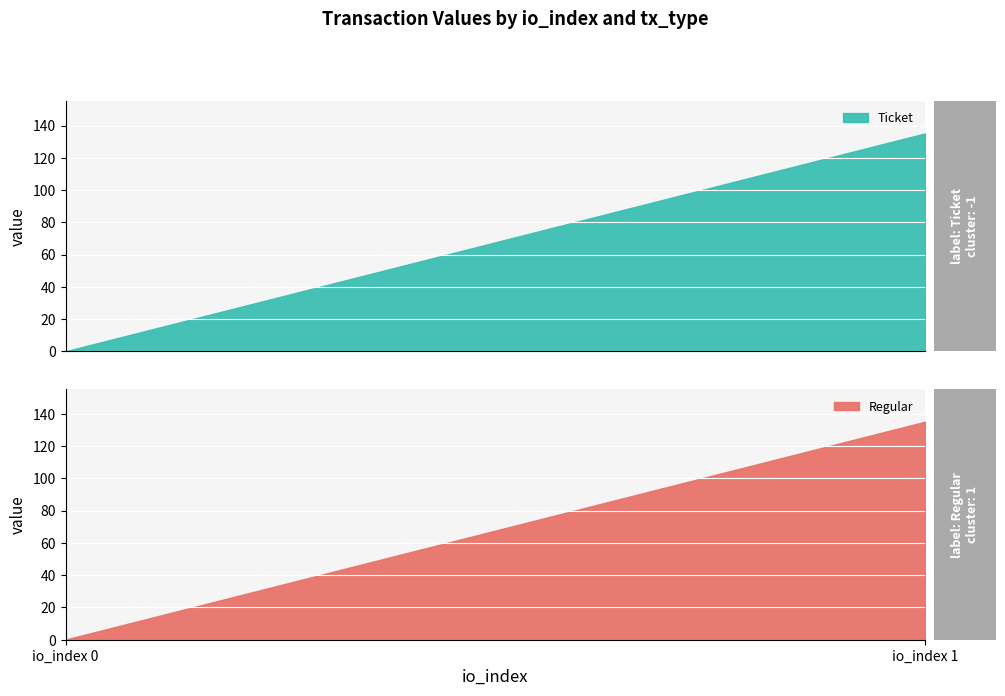

Rank the categories by Regular value from highest to lowest.

io_index 1, io_index 0